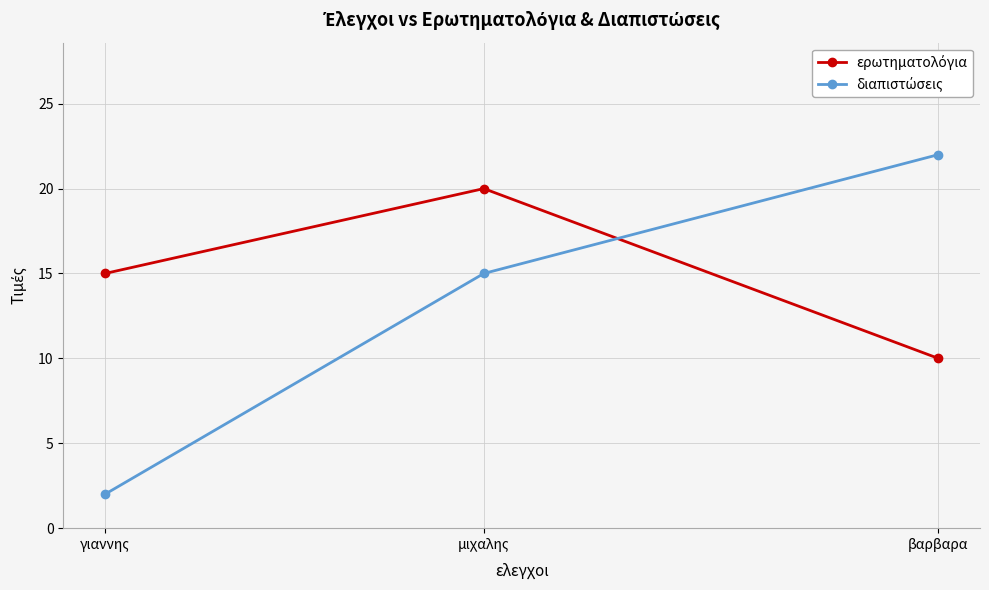

What is the label of the 3rd point from the right?

γιαννης